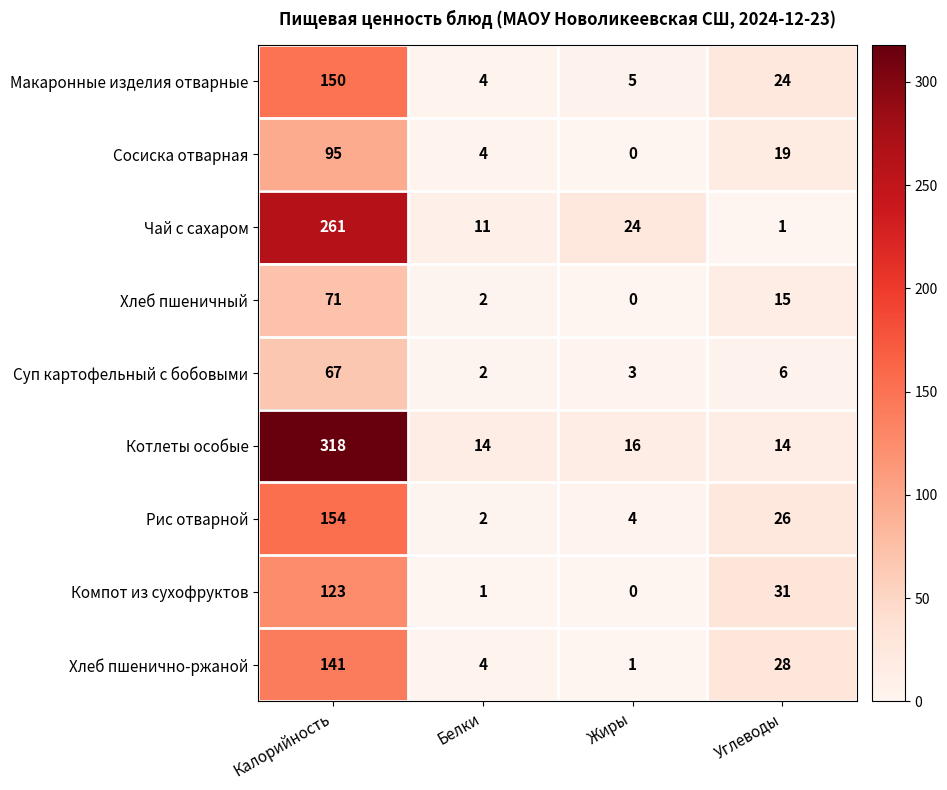

What is the maximum value shown in the chart?

318